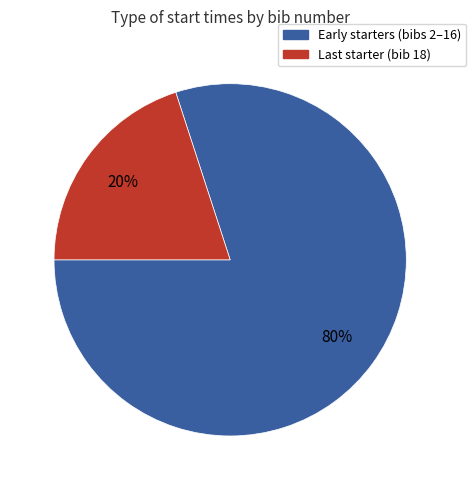

To the nearest percent, what is the difference between the largest and smallest slice percentages?

60%